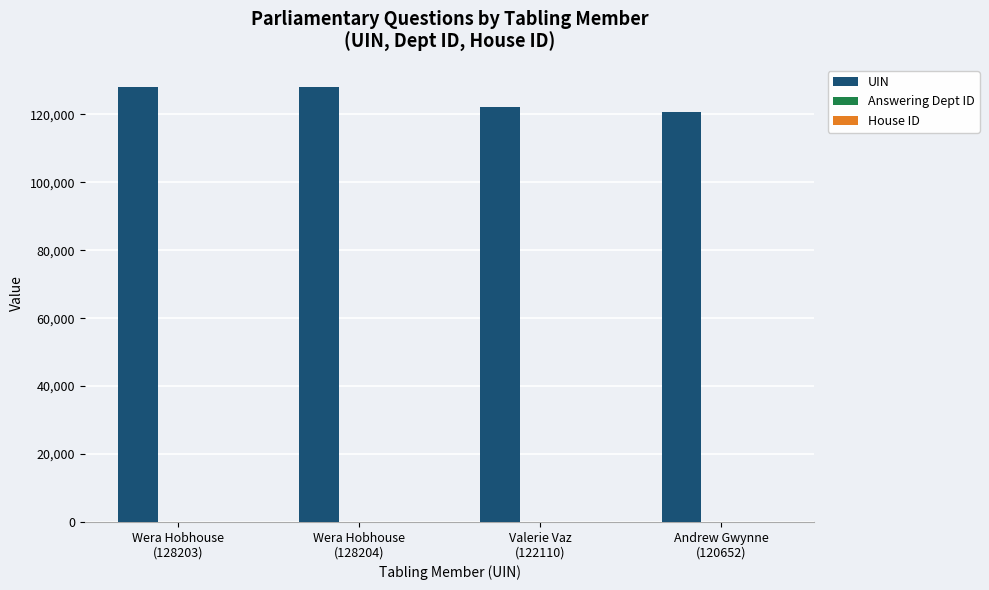

What is the maximum value shown in the chart?

128204